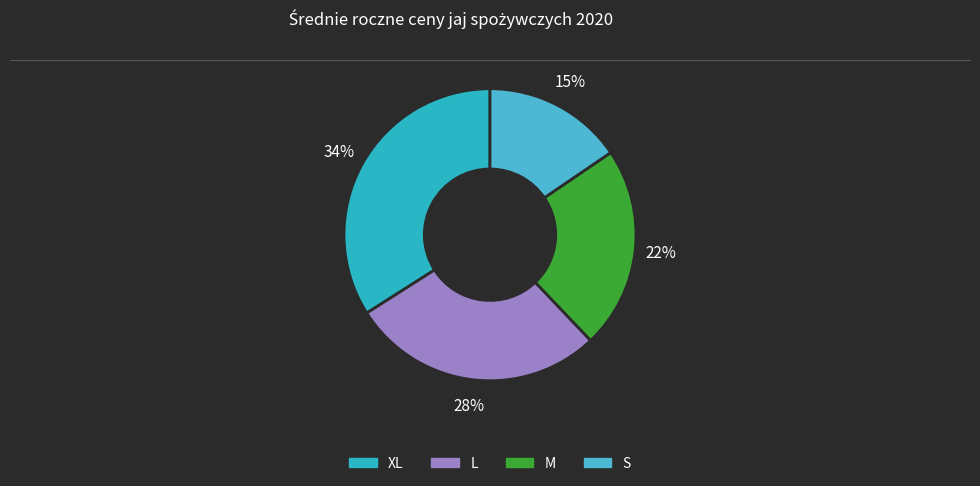

What percentage is the M slice, to the nearest percent?

22%